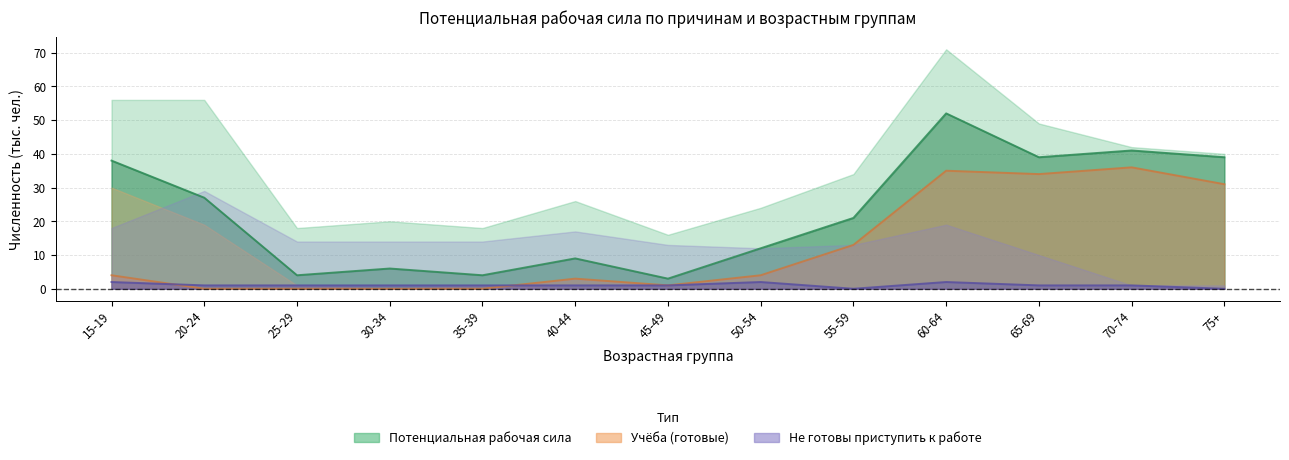

The value of Нет возможности найти работу at 50-54 is 2. True or false?

True